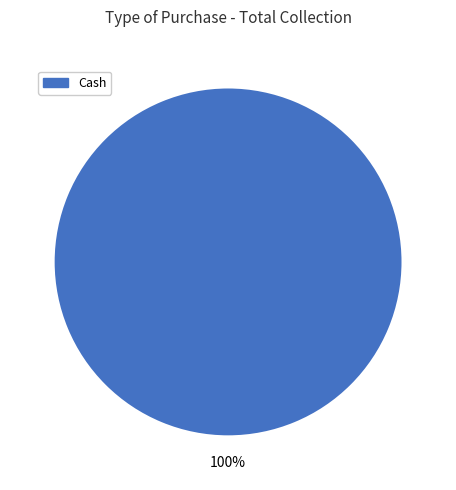

Rank the categories by value from highest to lowest.

Cash